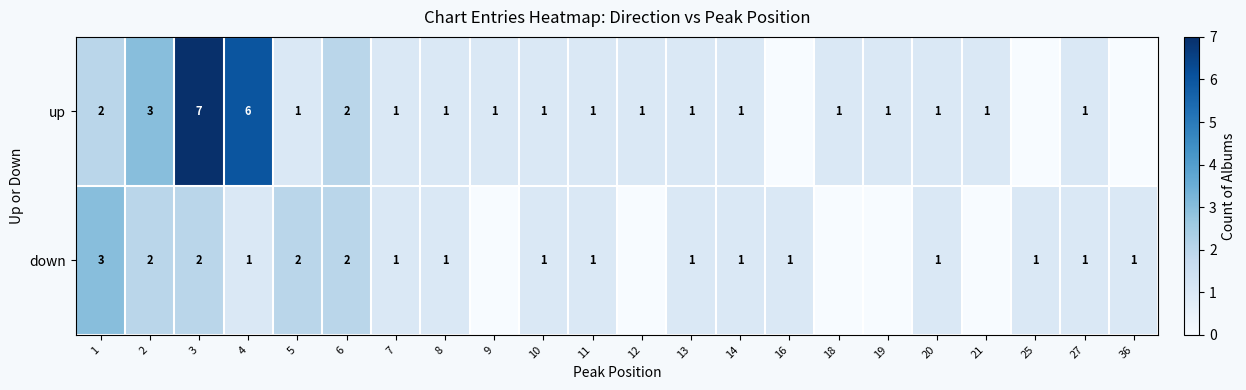

The up series shows 1 at 21. True or false?

True